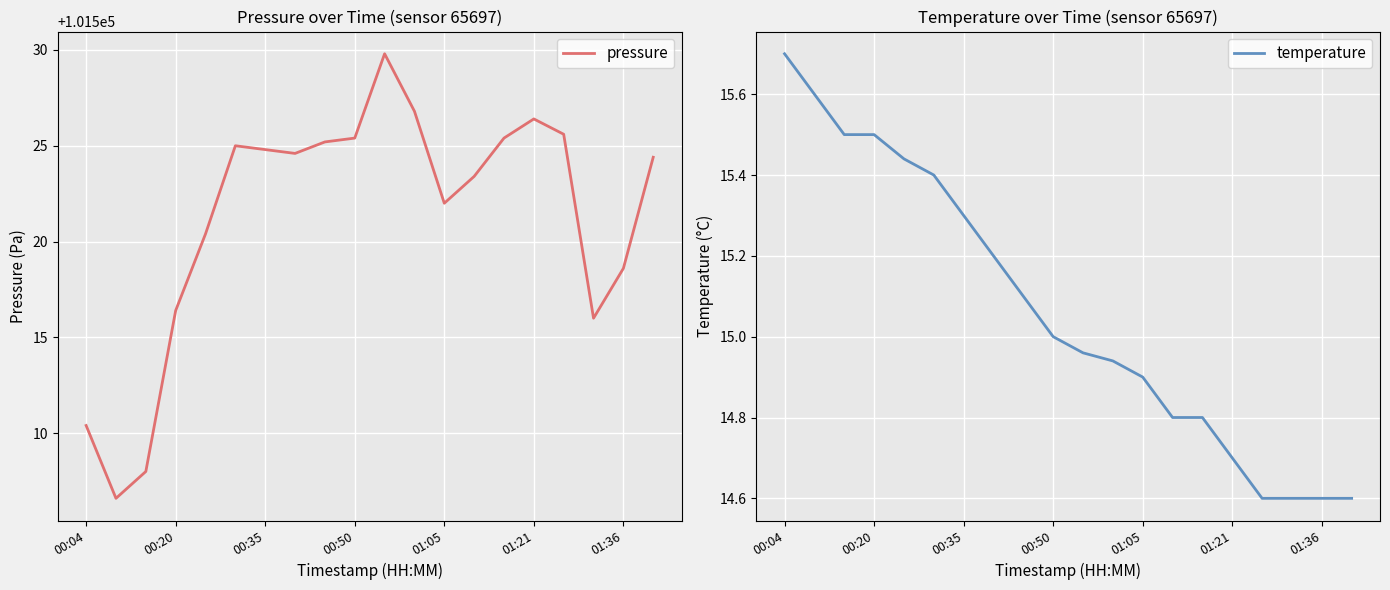

At how many categories does at least one series exceed 66979?

20